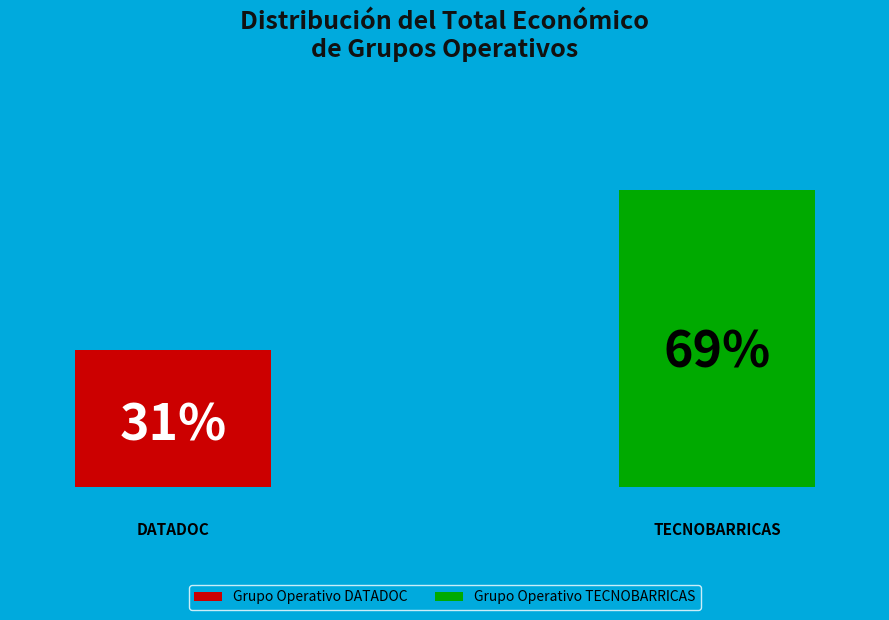

Is Grupo Operativo TECNOBARRICAS the majority of the pie?

Yes